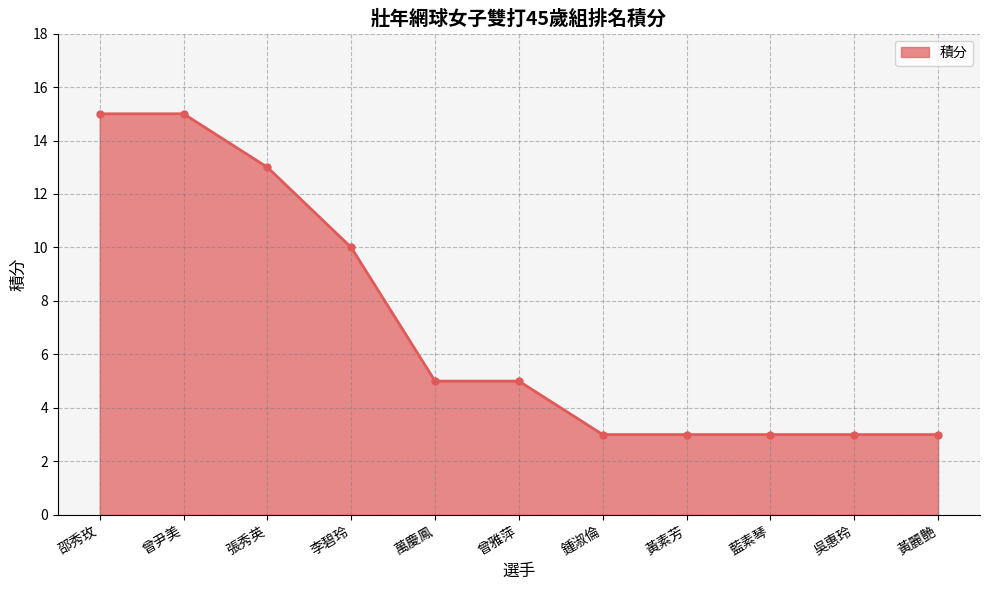

True or false: the data shows 15 at 邵秀玫.

True